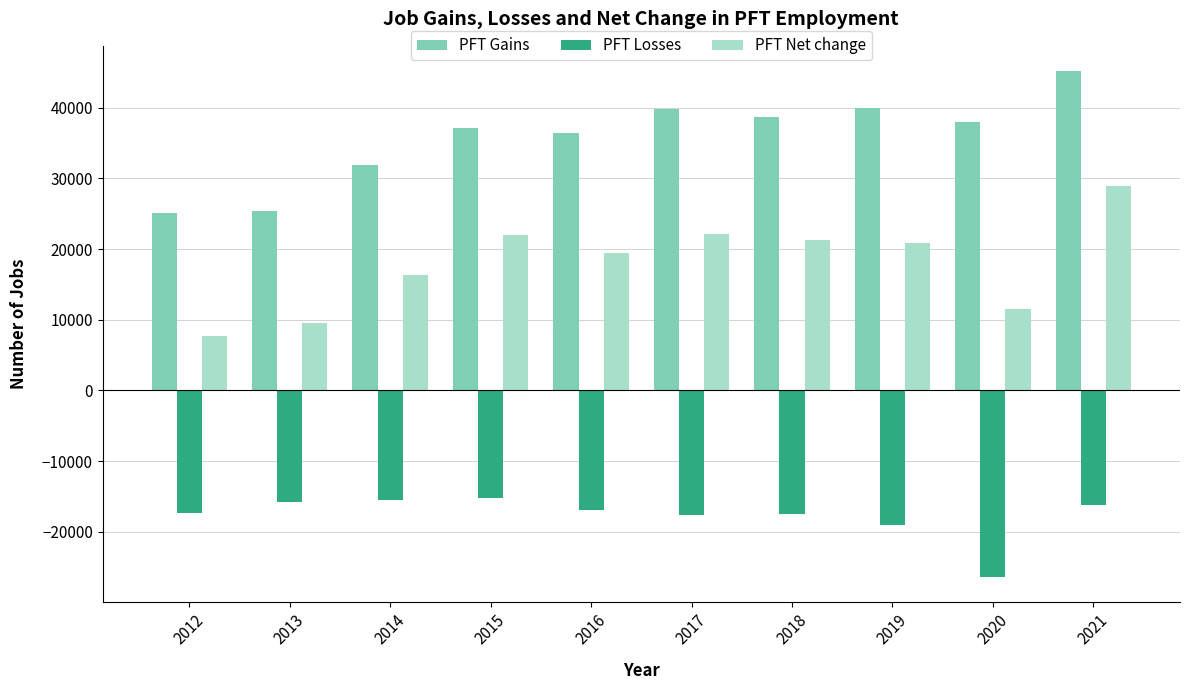

Which label corresponds to the smallest value in the chart?

2020